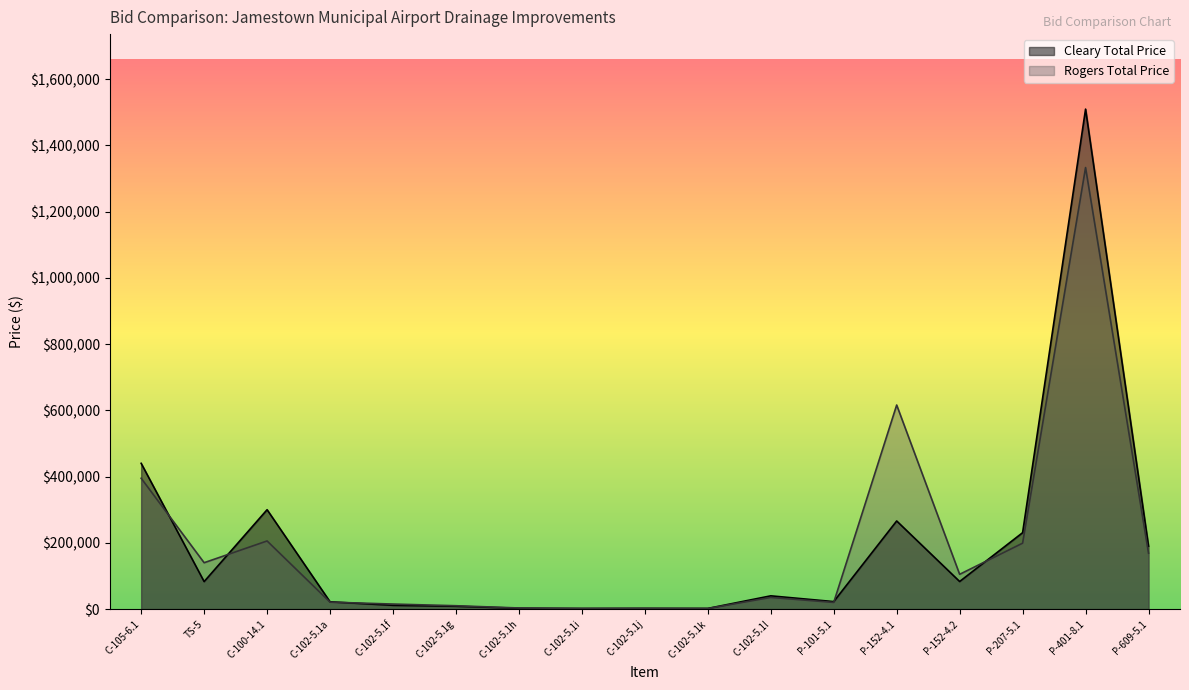

Reading right to left, list all the values displayed in this chart.

Cleary Total Price: P-609-5.1=189850.5	P-401-8.1=1509200.0	P-207-5.1=230647.5	P-152-4.2=83250.0	P-152-4.1=266000.0	P-101-5.1=22617.5	C-102-5.1l=40000.0	C-102-5.1k=2000.0	C-102-5.1j=2000.0	C-102-5.1i=1700.0	C-102-5.1h=2550.0	C-102-5.1g=8550.0	C-102-5.1f=11400.0	C-102-5.1a=22000.0	C-100-14.1=300000.0	TS-5=83000.0	C-105-6.1=440000.0
Rogers Total Price: P-609-5.1=168756.0	P-401-8.1=1332800.0	P-207-5.1=198990.0	P-152-4.2=105000.0	P-152-4.1=616000.0	P-101-5.1=20165.0	C-102-5.1l=35200.0	C-102-5.1k=1800.0	C-102-5.1j=2500.0	C-102-5.1i=2170.0	C-102-5.1h=3342.0	C-102-5.1g=10125.0	C-102-5.1f=15200.0	C-102-5.1a=21000.0	C-100-14.1=205664.0	TS-5=140000.0	C-105-6.1=395000.0